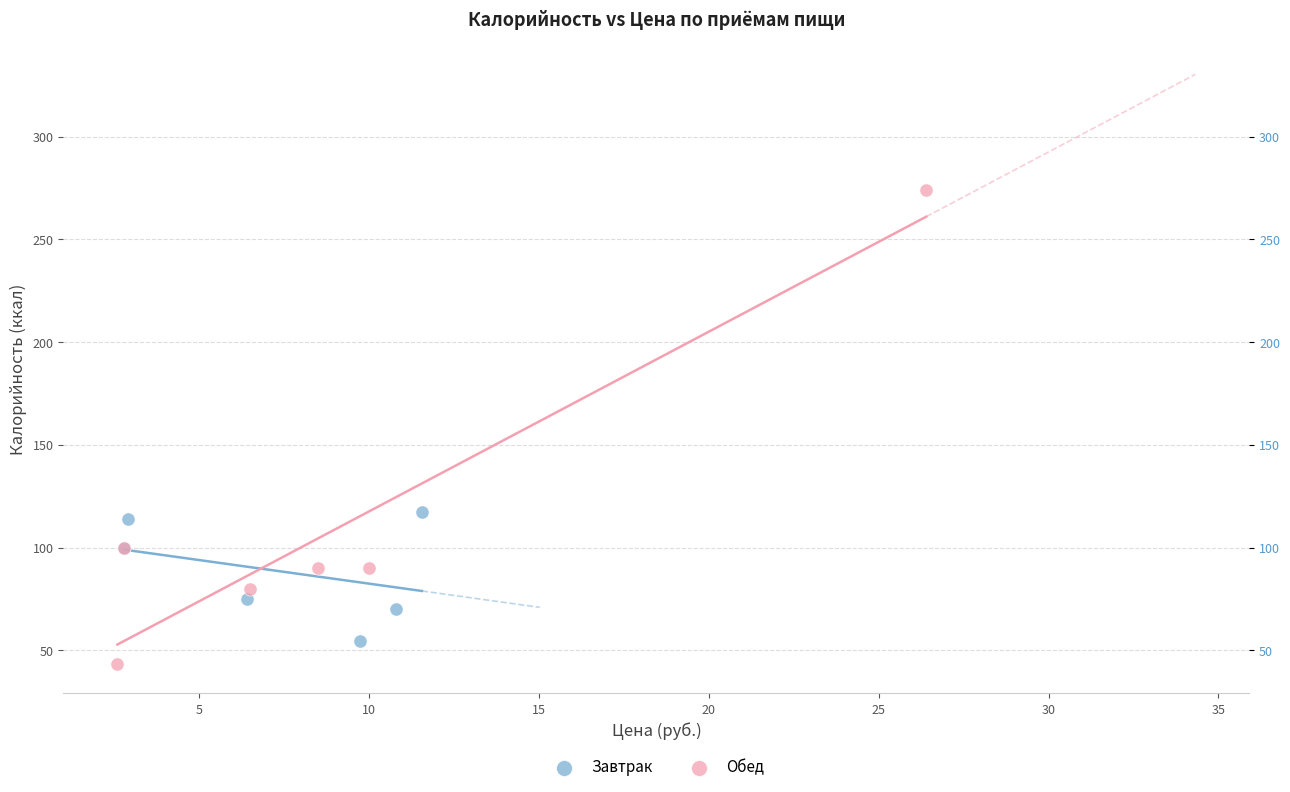

Which series has the largest Y range (max minus min)?

Обед